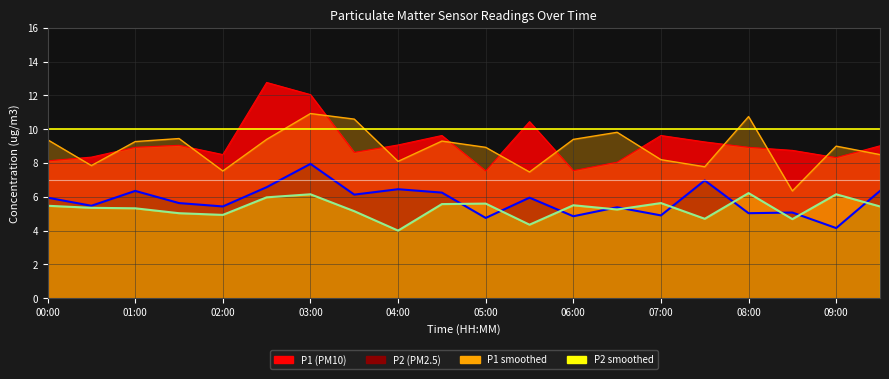

How many data points in P2_smooth are less than 5?

5